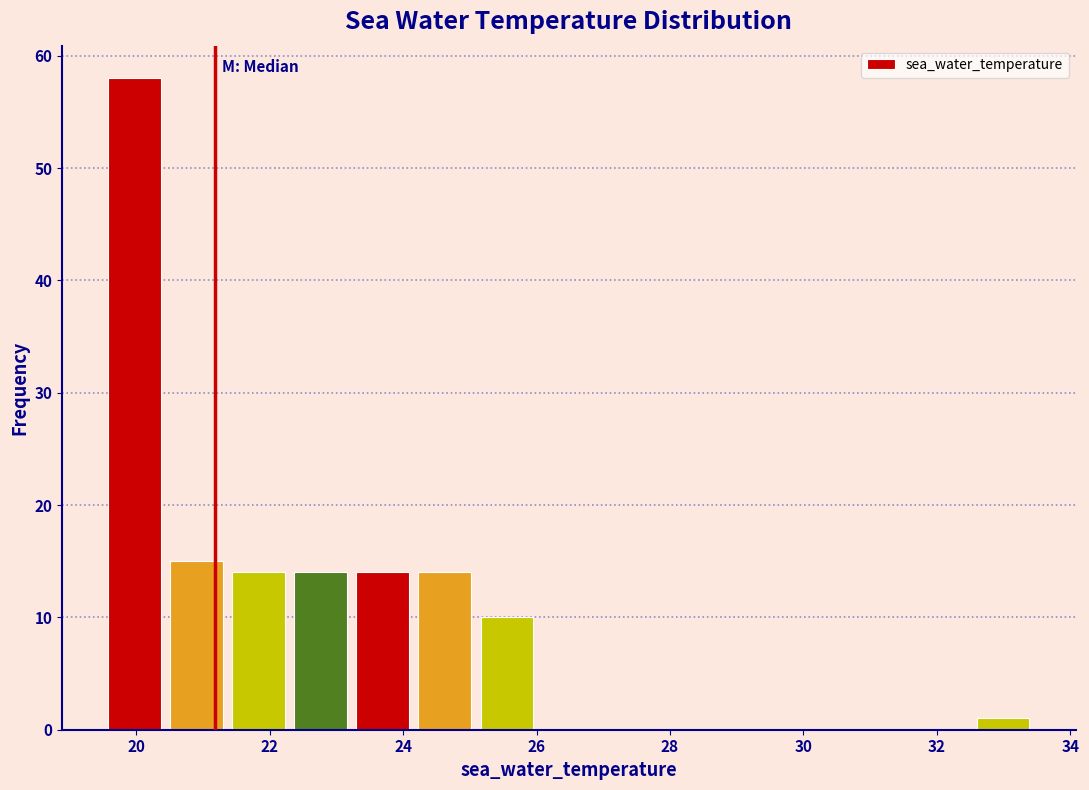

How tall is the bar that spans 22.4 to 23.2 on the x-axis? Neither the bar edges nor the heights are printed on the chart, so give them approximately, as read against the axes.

14